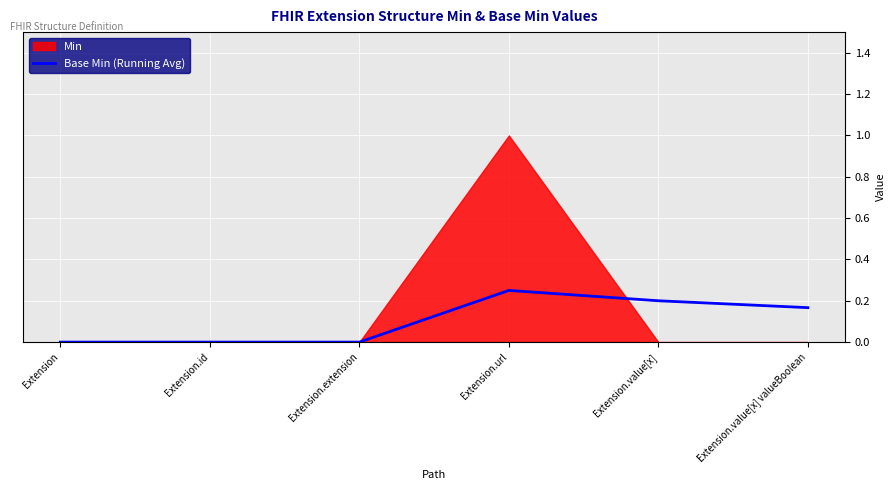

How many values are between 0 and 1?

6